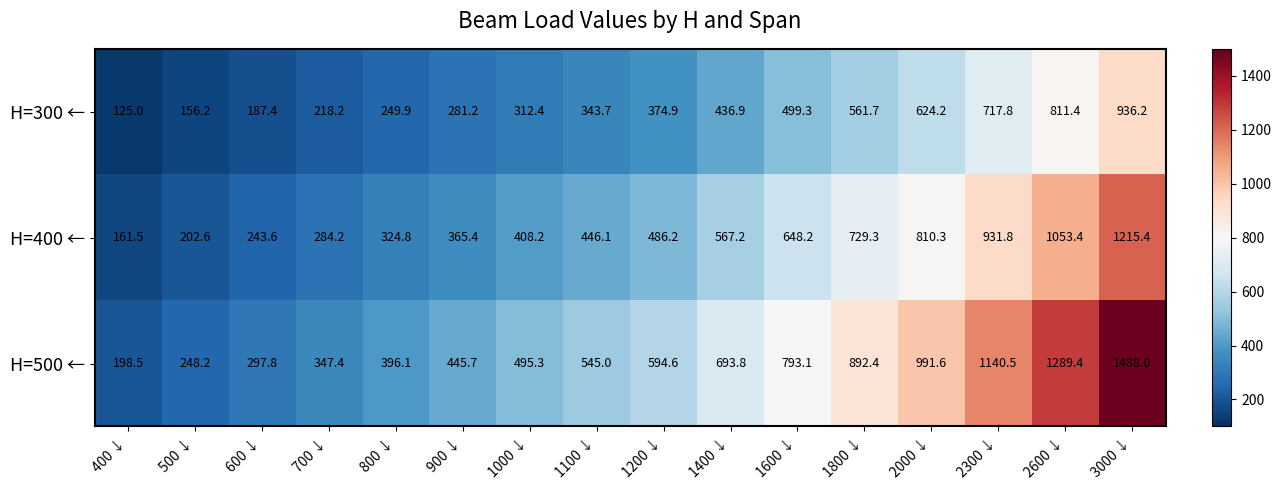

Which category has the highest value across all series?

3000 ↓